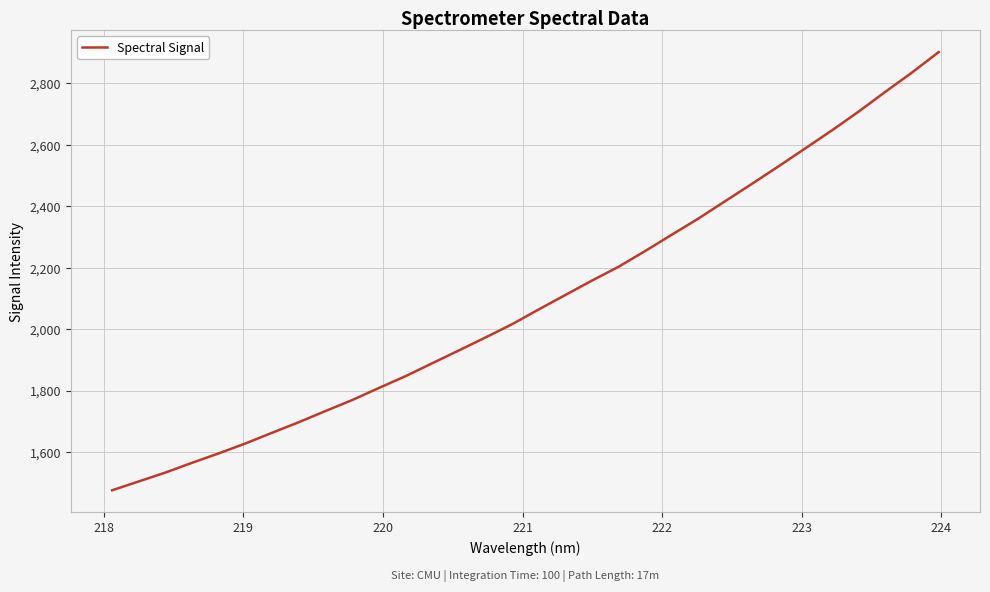

What is the maximum value shown in the chart?

2902.3